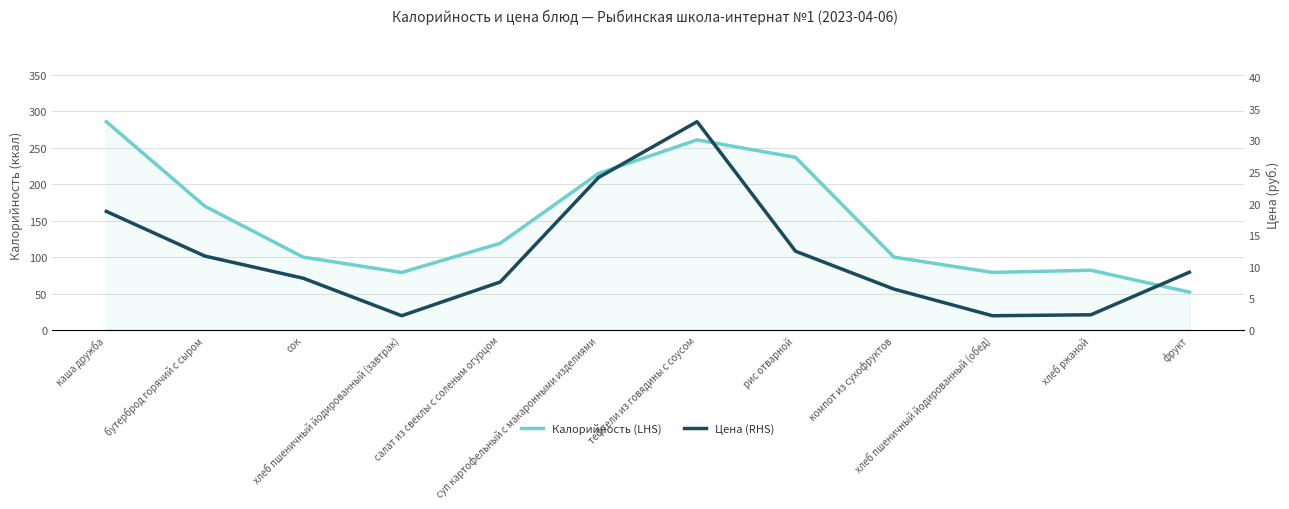

What is the total value across all series at хлеб ржаной?

84.4